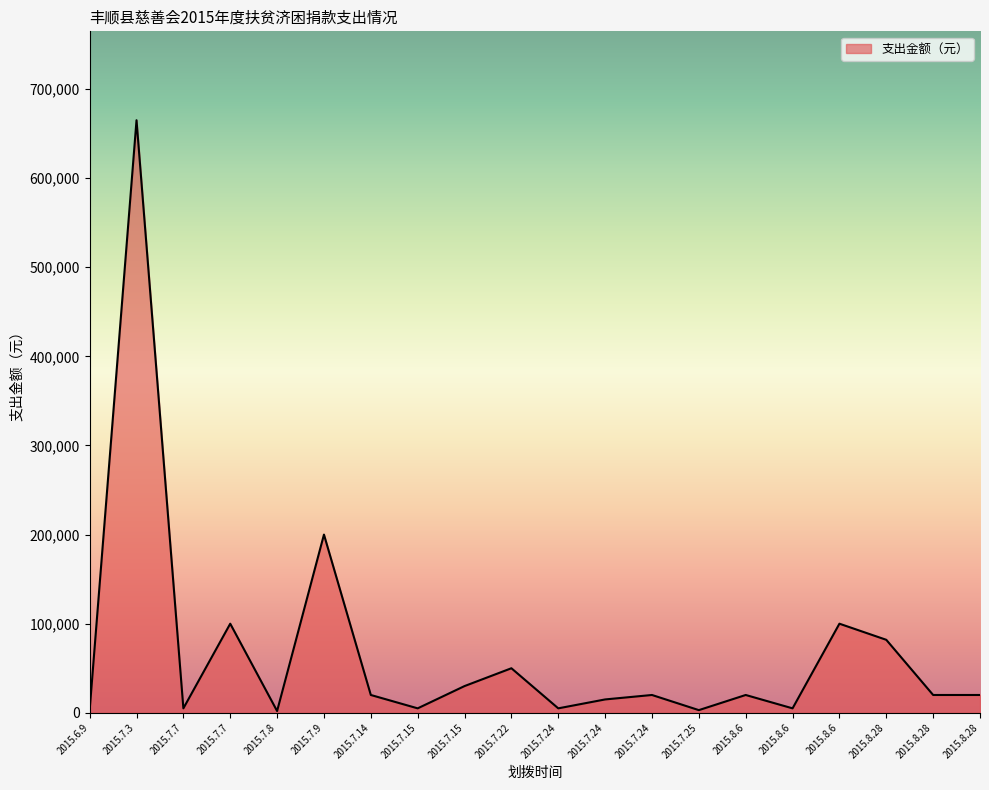

What is the label of the 4th point from the right?

2015.8.6